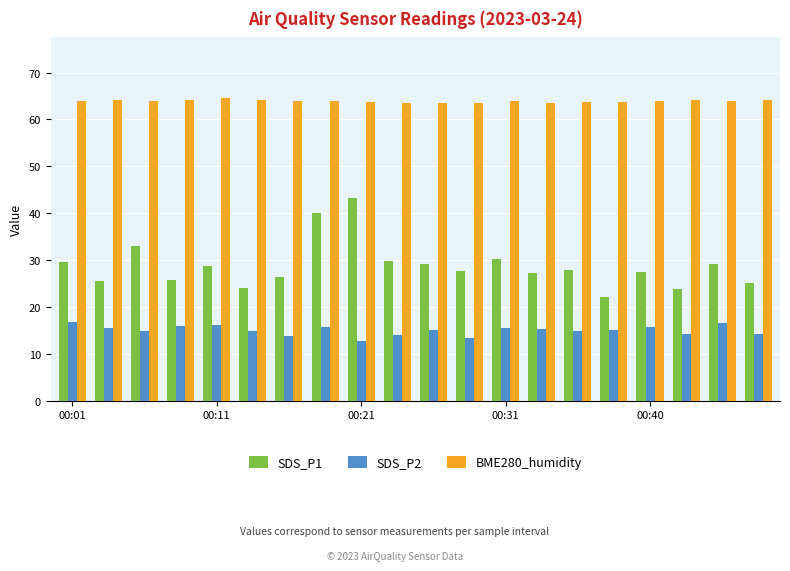

Which series has the largest range (max minus min)?

SDS_P1